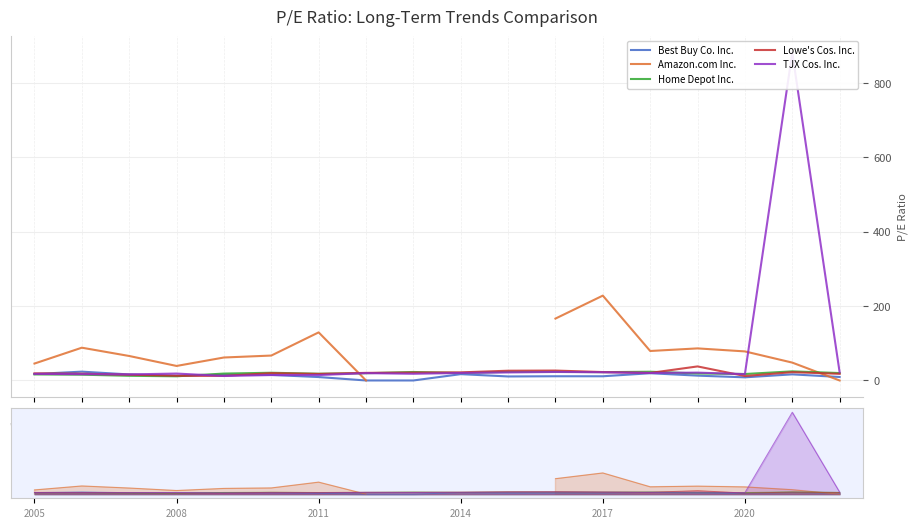

The value of Best Buy Co. Inc. at 2005 is 17.3. True or false?

True